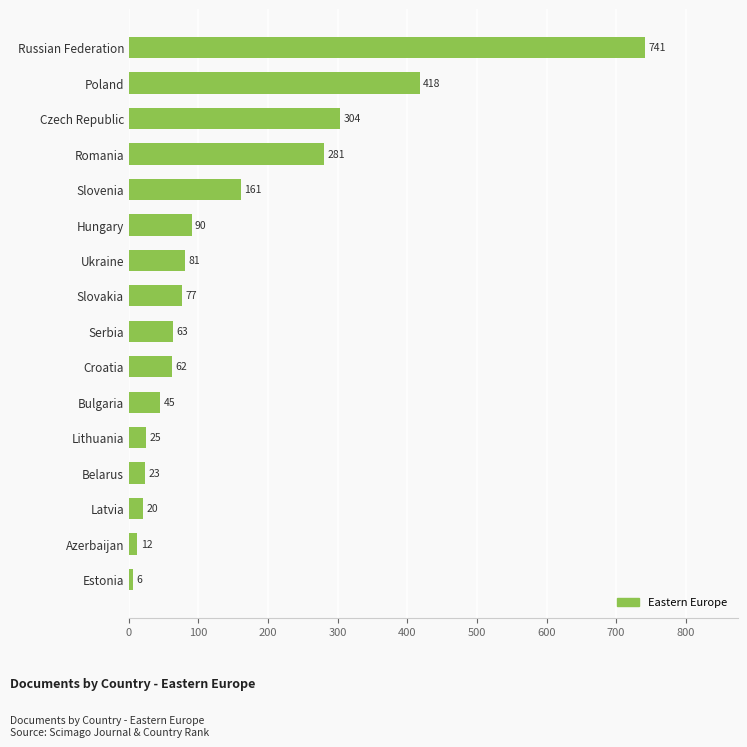

Rank the categories by value from lowest to highest.

Estonia, Azerbaijan, Latvia, Belarus, Lithuania, Bulgaria, Croatia, Serbia, Slovakia, Ukraine, Hungary, Slovenia, Romania, Czech Republic, Poland, Russian Federation